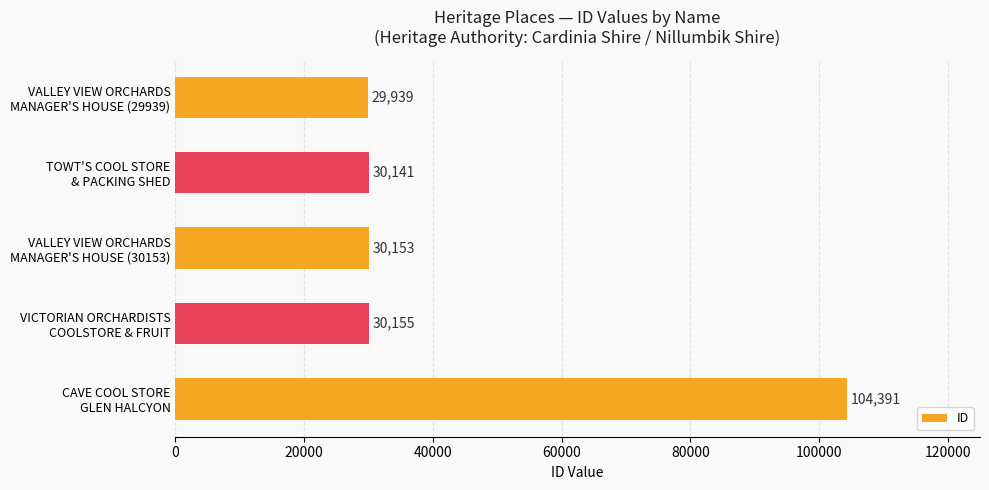

What is the smallest value displayed?

29939